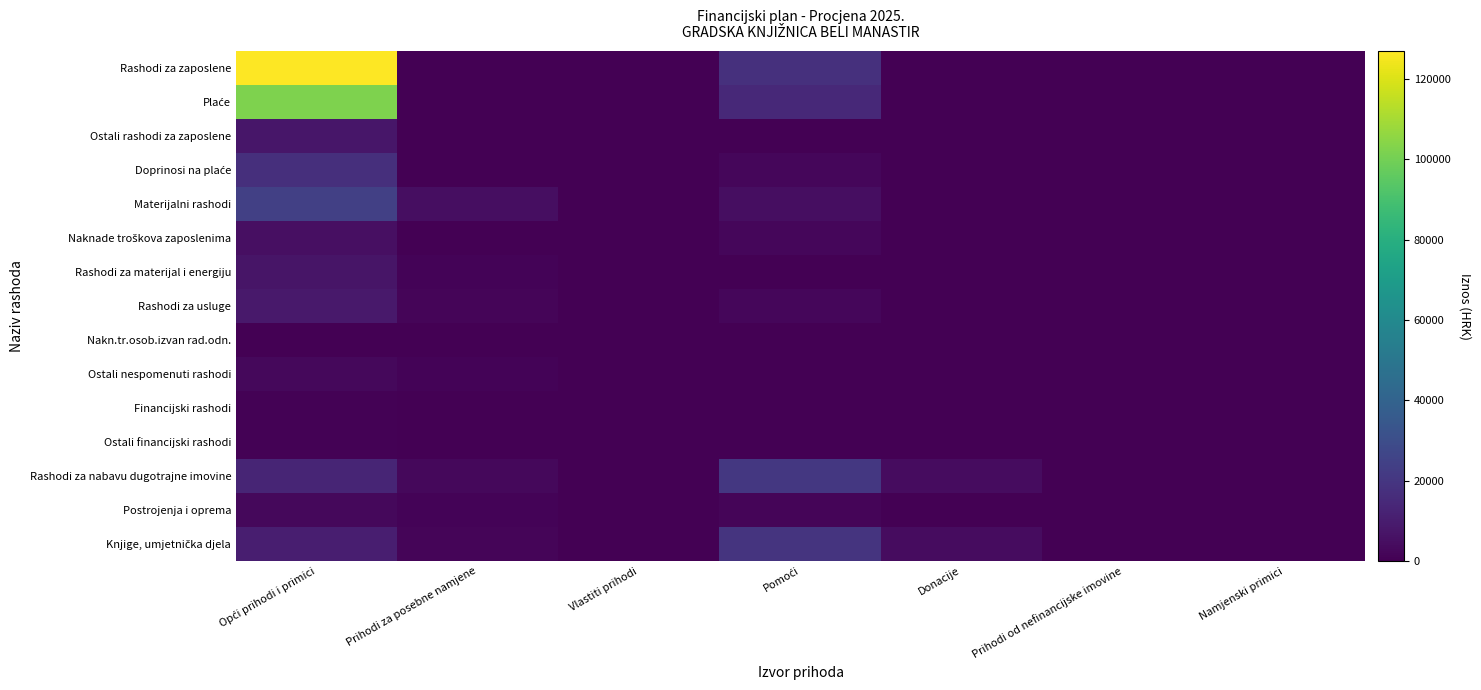

Which label corresponds to the smallest value in the chart?

Prihodi za posebne namjene